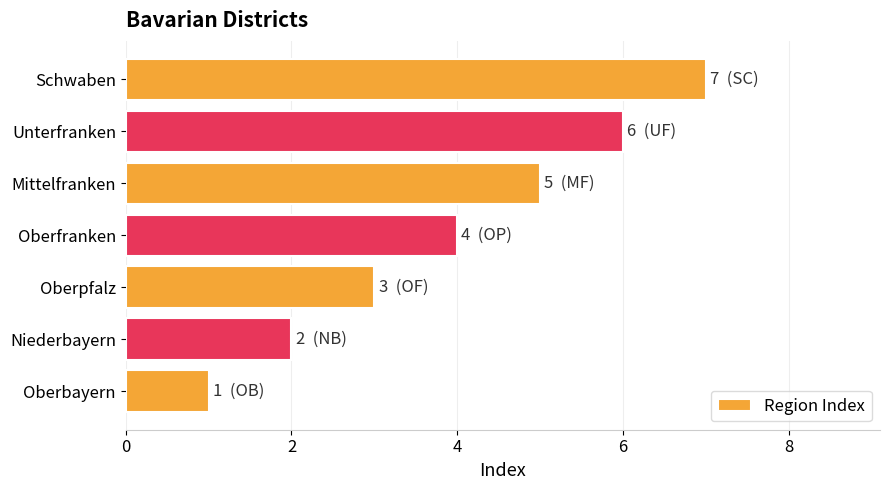

Which category has the highest value across all series?

Schwaben